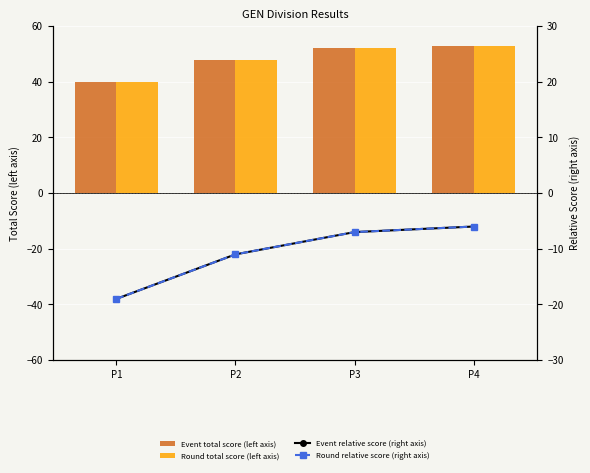

Where is Event relative score (right axis) nearest to the value -12?

P2